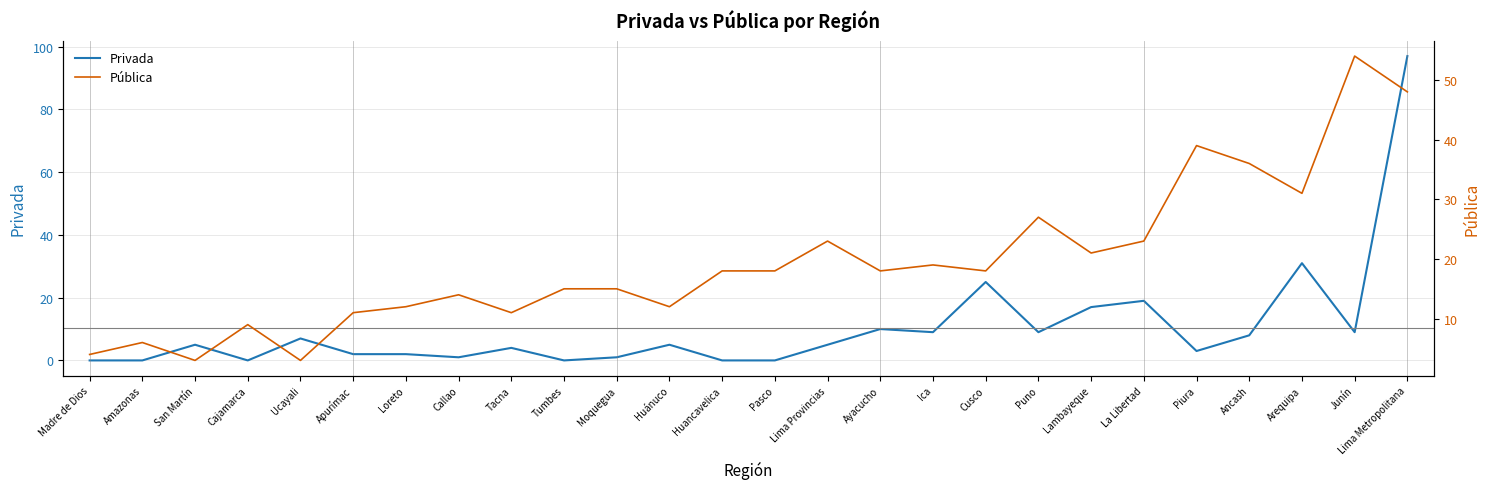

What position from the left is Piura?

22